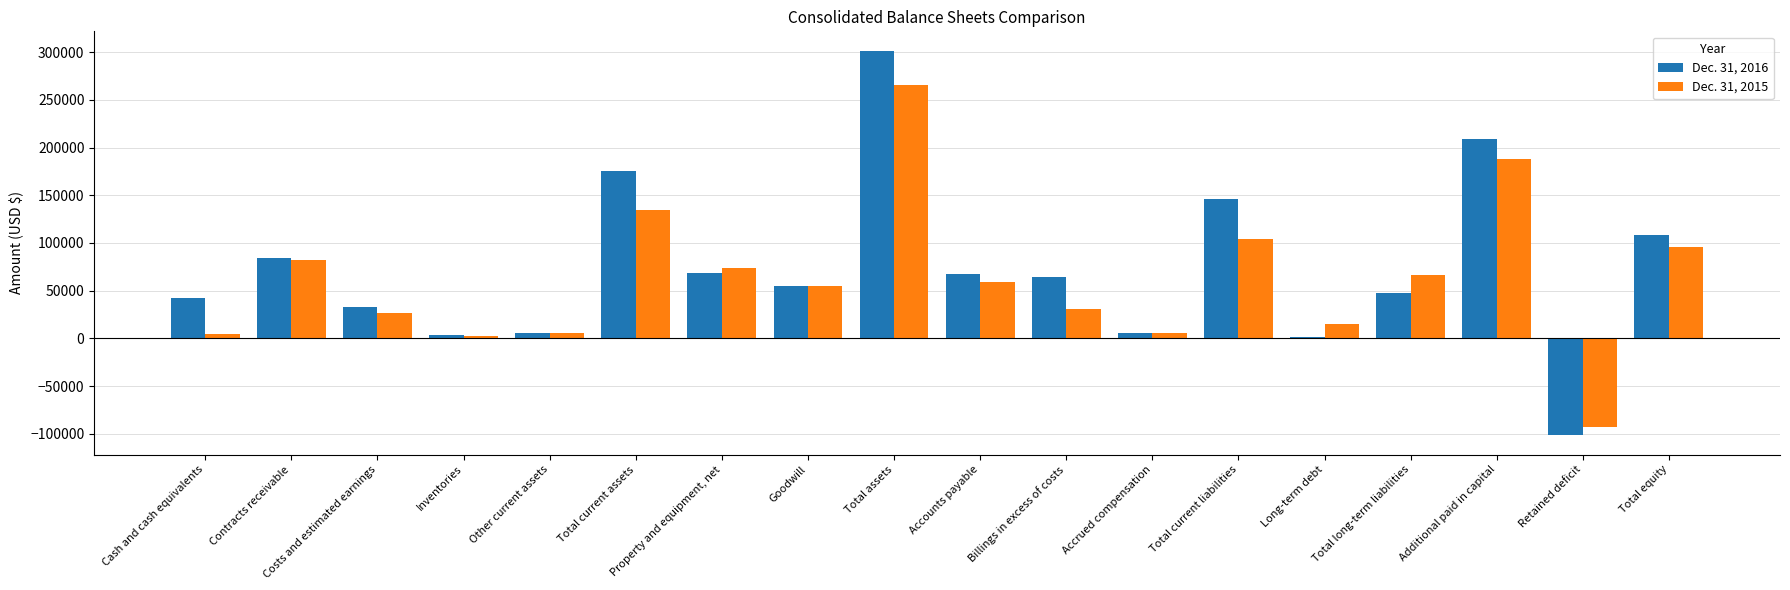

At which label does Dec. 31, 2015 first exceed 58959?

Contracts receivable